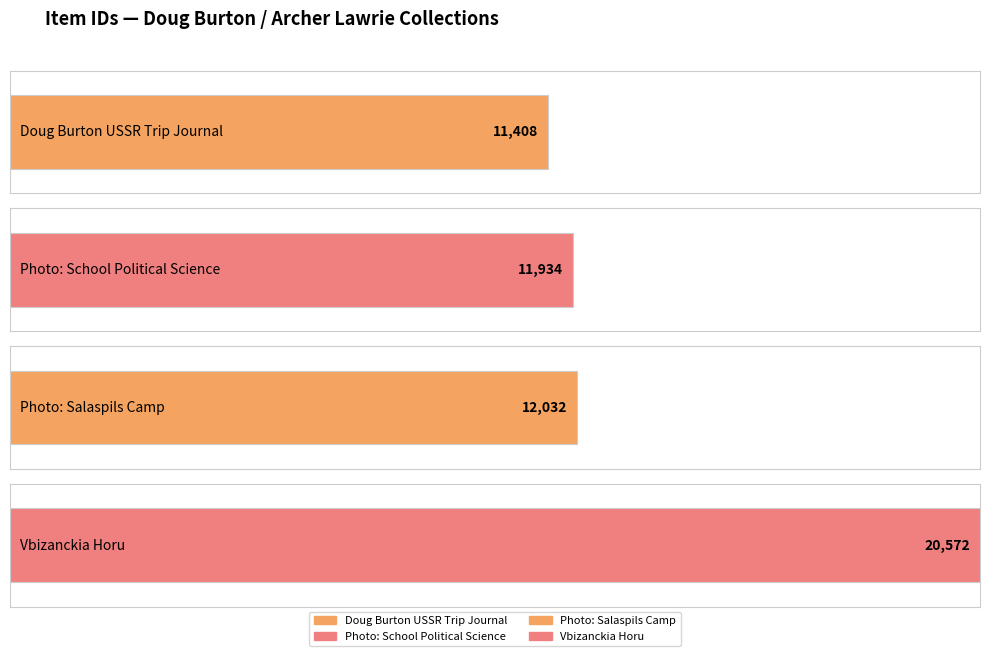

The chart shows a value of 20572 at Vbizanckia Horu. True or false?

True